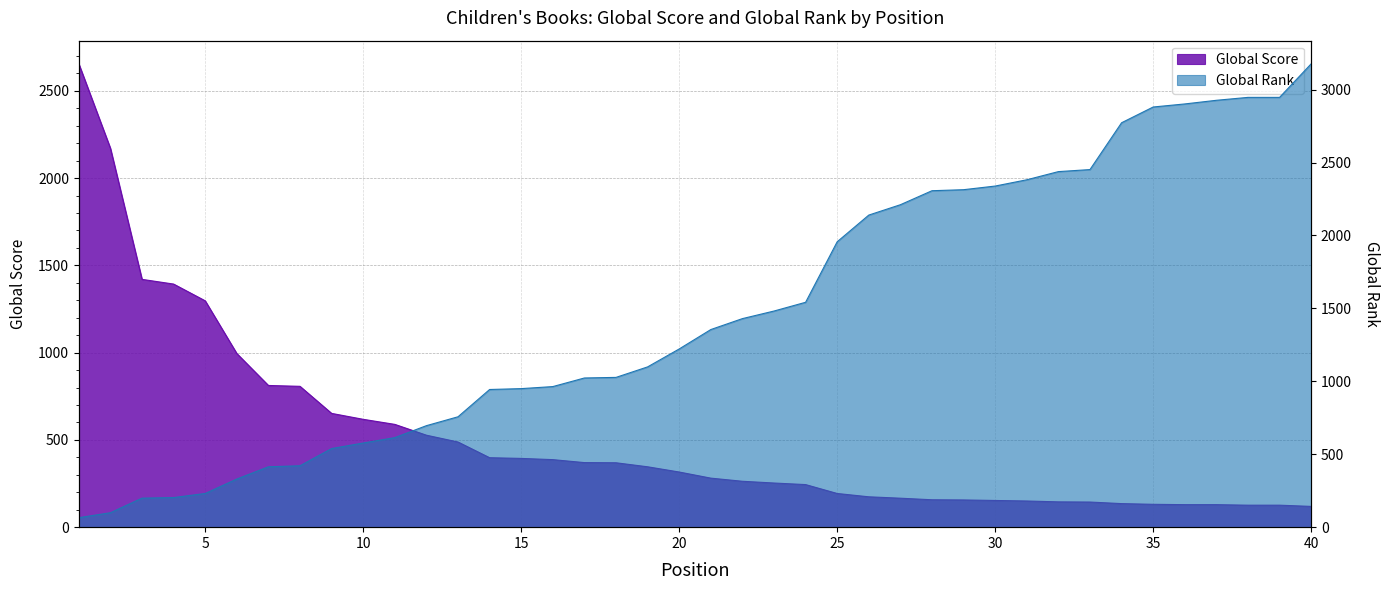

How many intersections are there between Global Rank and Global Score?

1